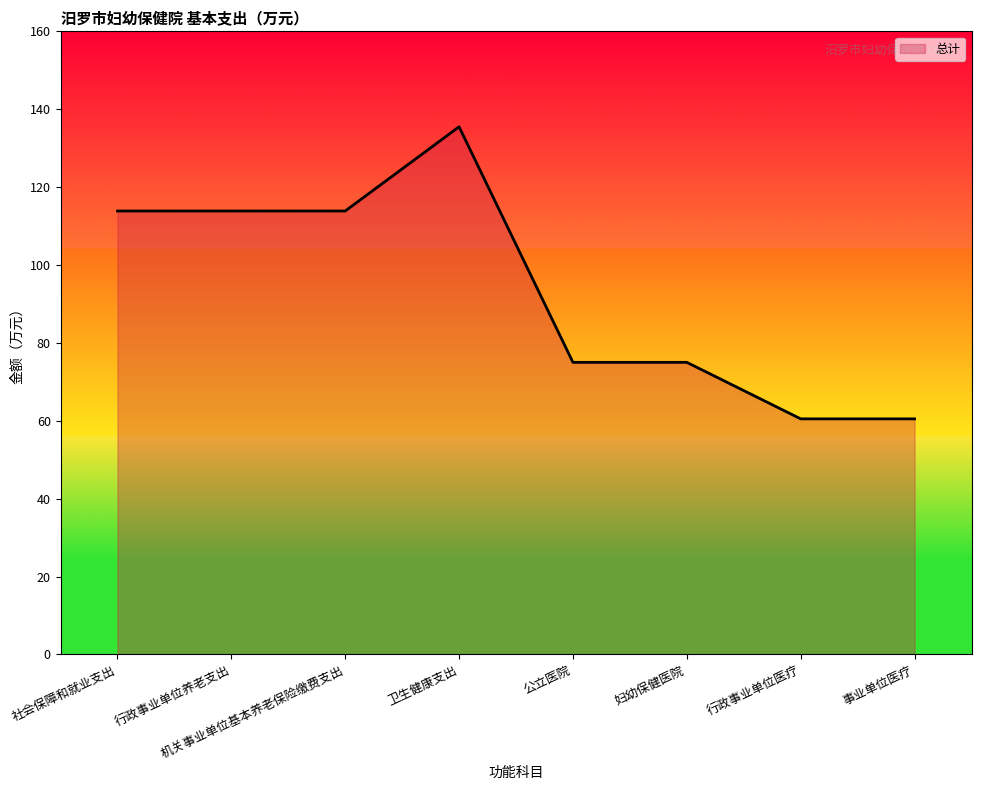

What position from the right is 行政事业单位养老支出?

7